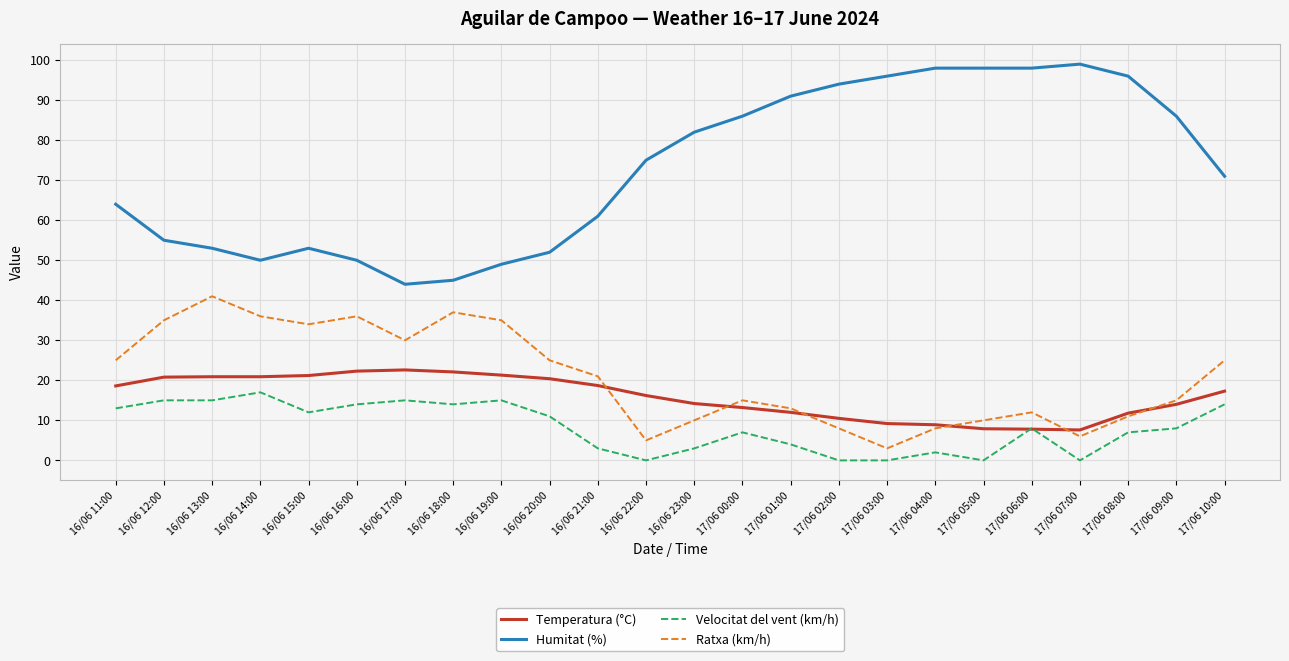

True or false: Humitat (%) and Ratxa (km/h) cross at least once.

False